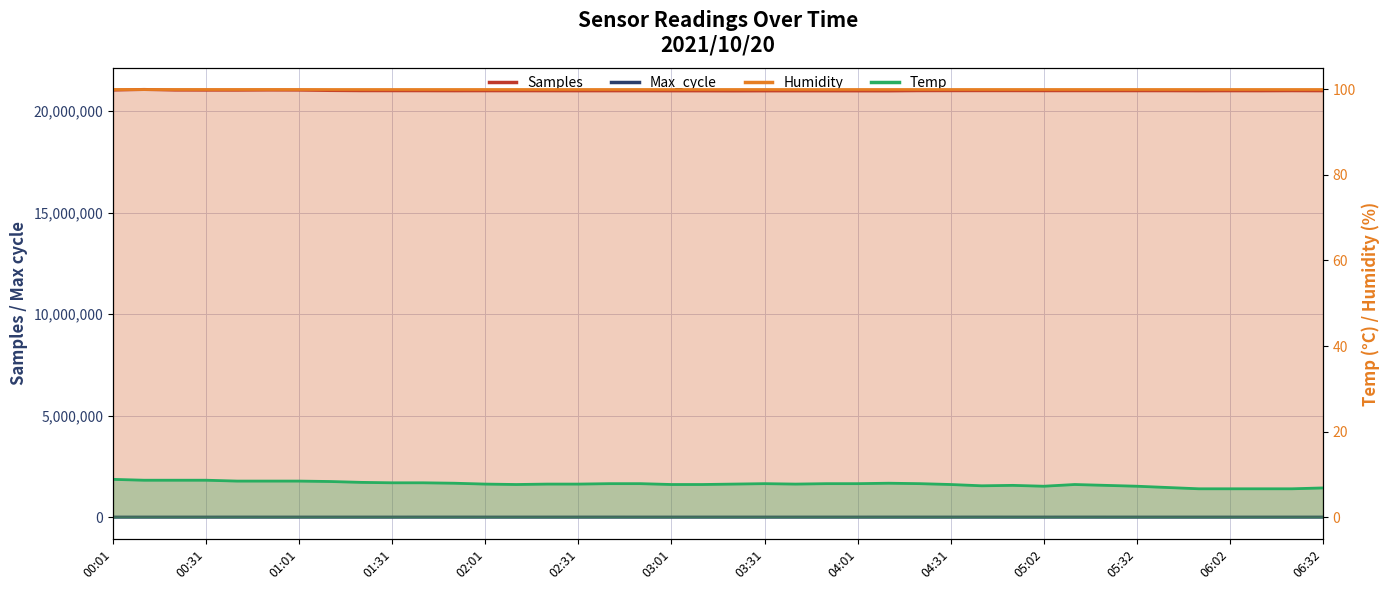

True or false: Max_cycle and Samples intersect in this chart.

False